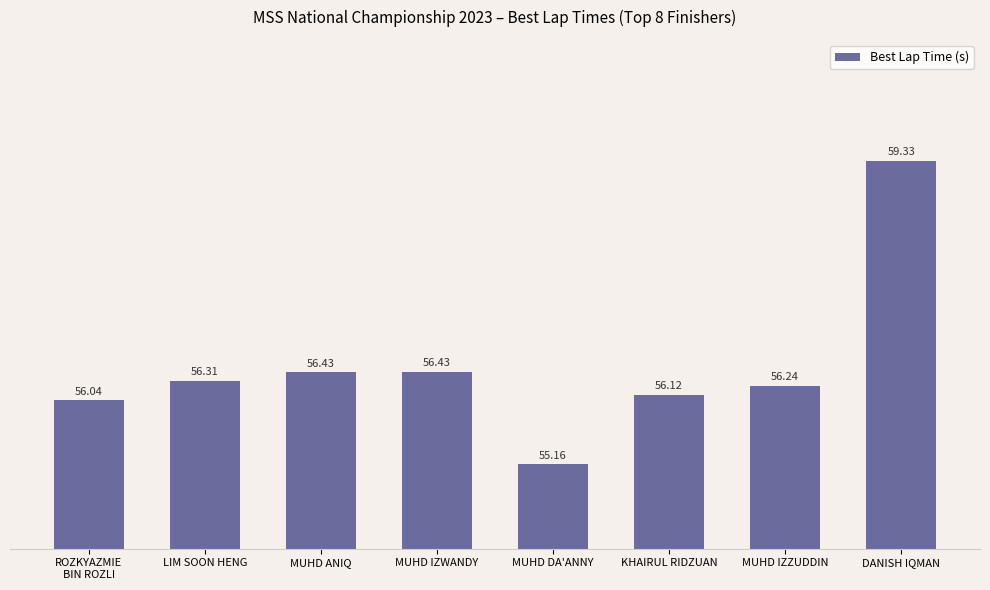

How many values are below 56?

1